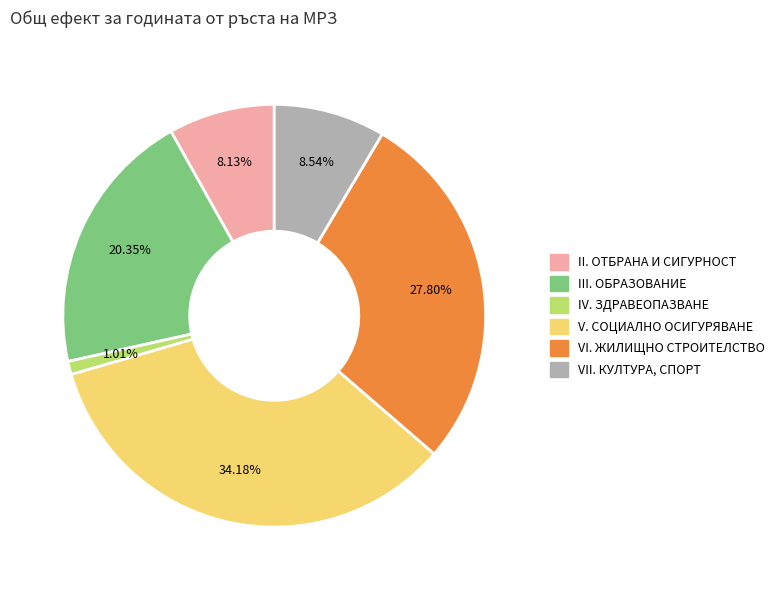

Does any single category account for the majority?

No